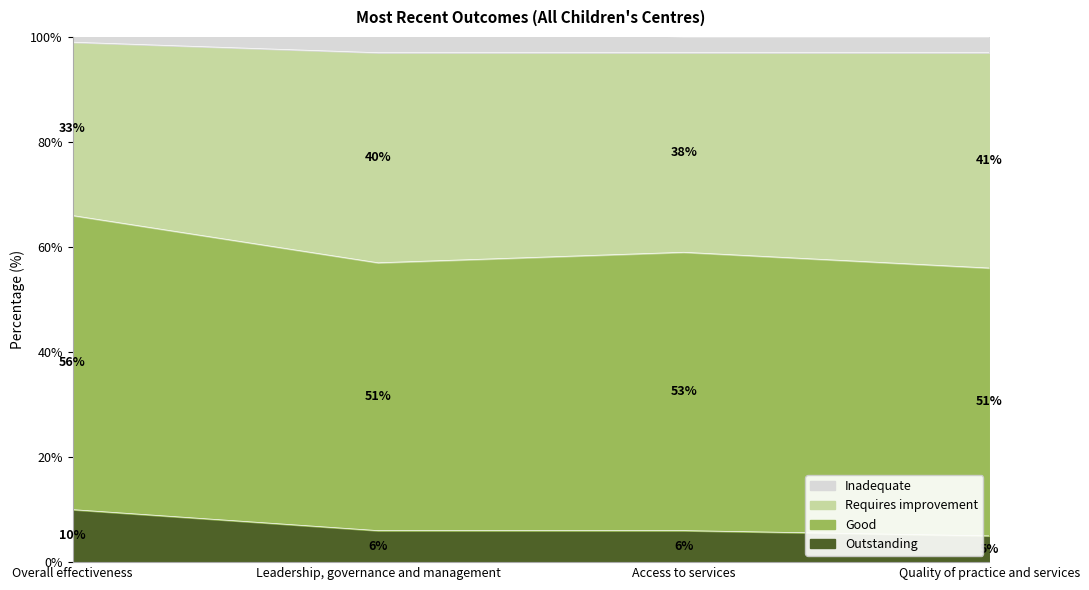

What is the lowest value of the Outstanding series?

5